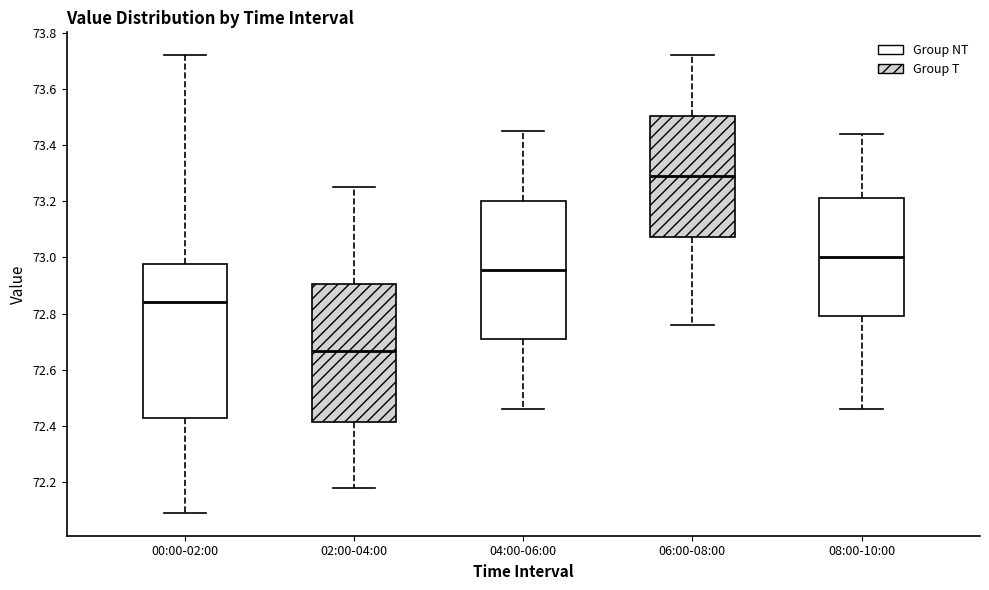

Which box's median line is the highest?

06:00-08:00